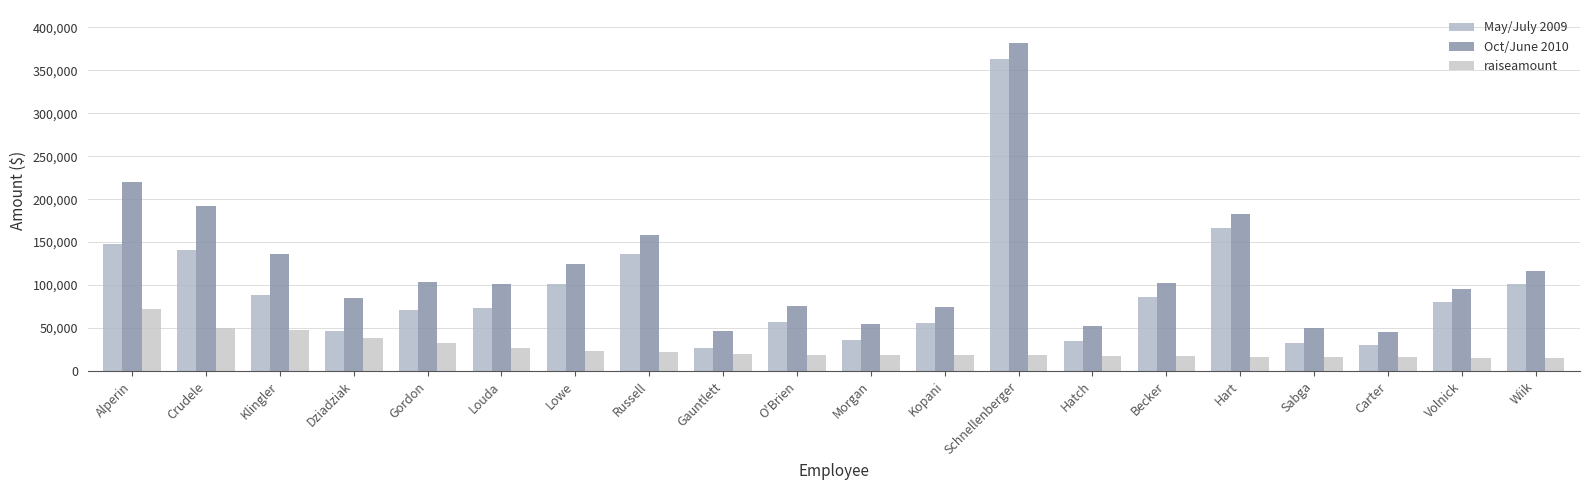

What is the value of the May/July 2009 bar at the 13th from the left?

363179